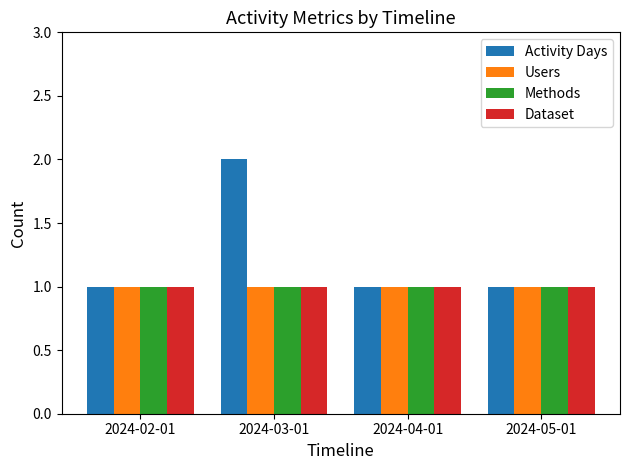

Which series has the largest range (max minus min)?

Activity Days